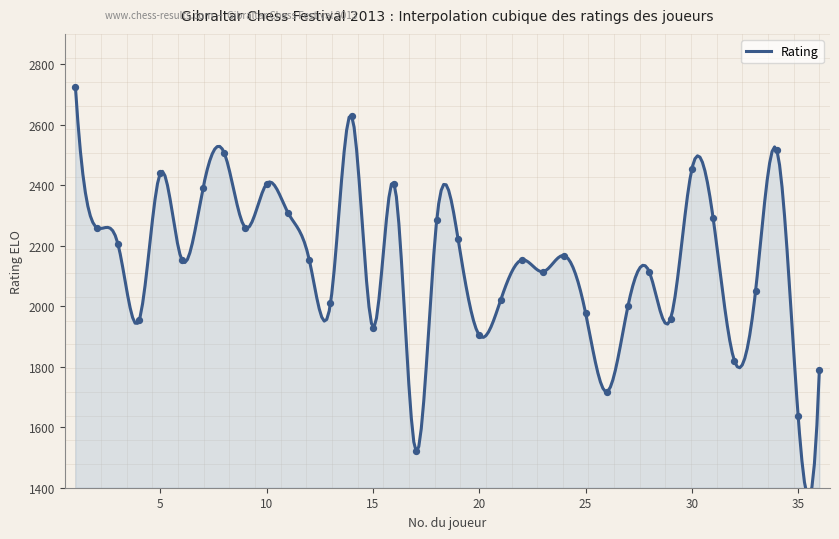

Between 26 and 2, which is larger?

2